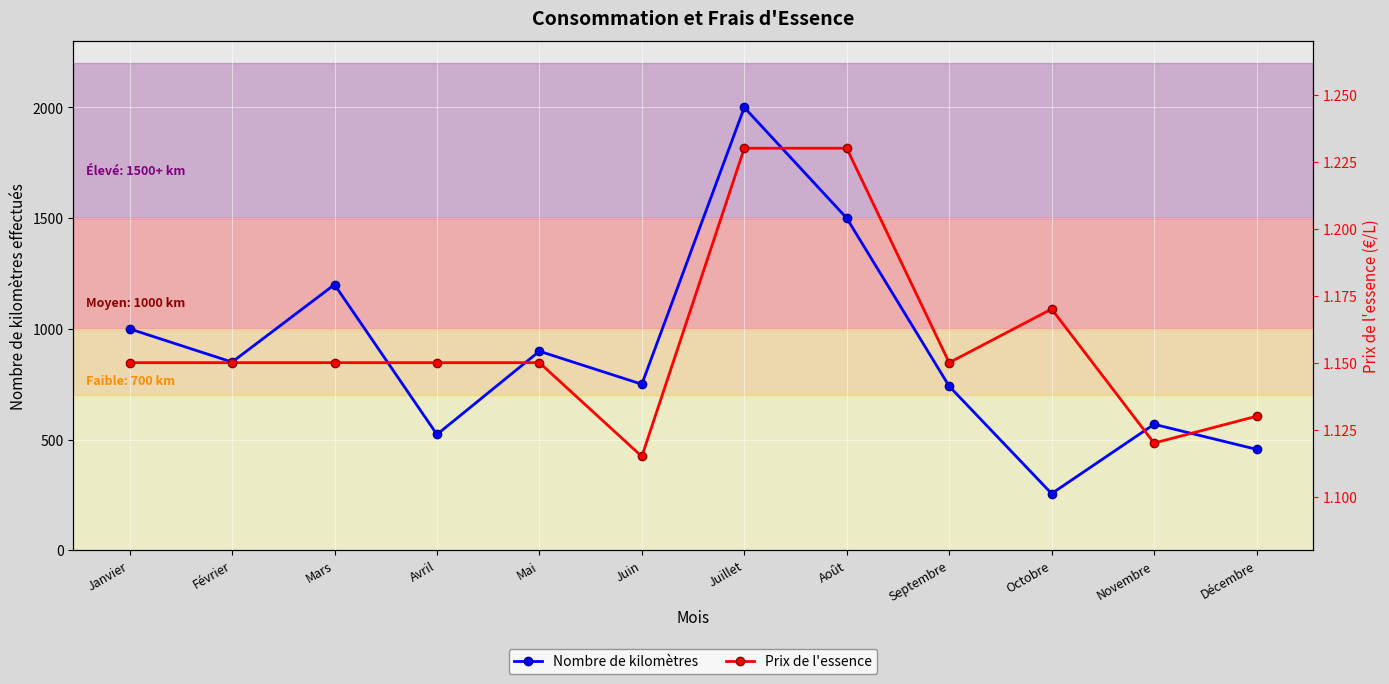

Read the Nombre de kilomètres value at Avril.

523